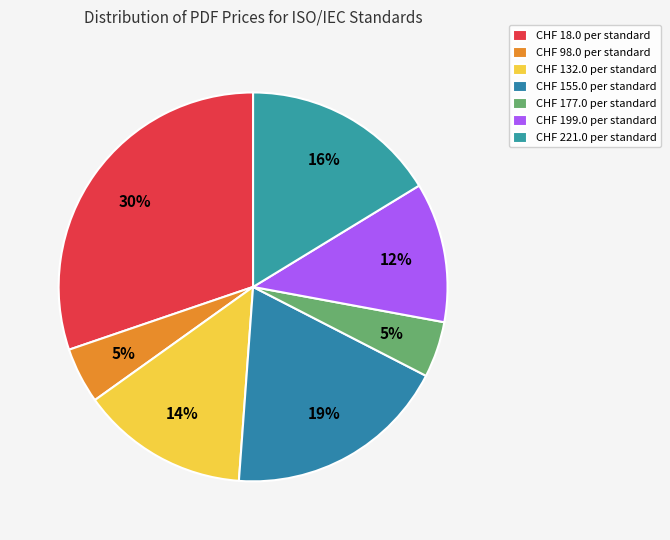

Count the number of slices in the pie.

7